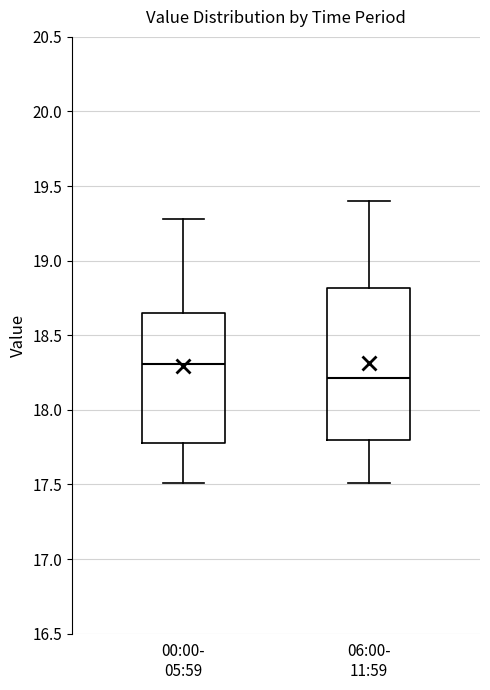

Which box has the highest median line?

00:00- 05:59